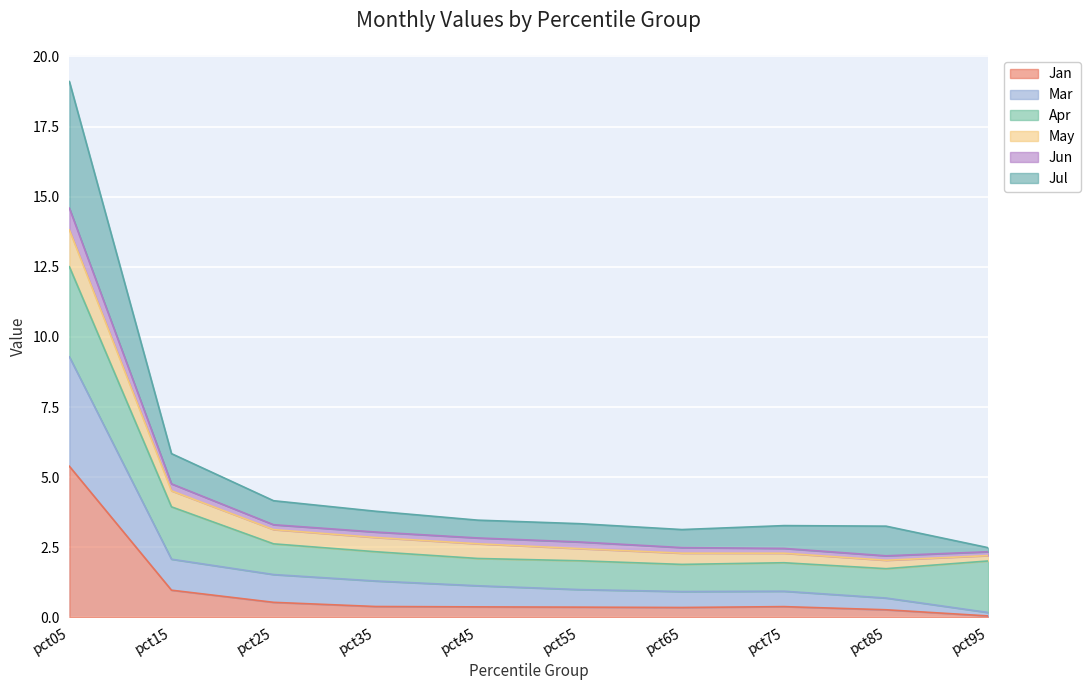

At which label does Jan reach its peak?

pct05